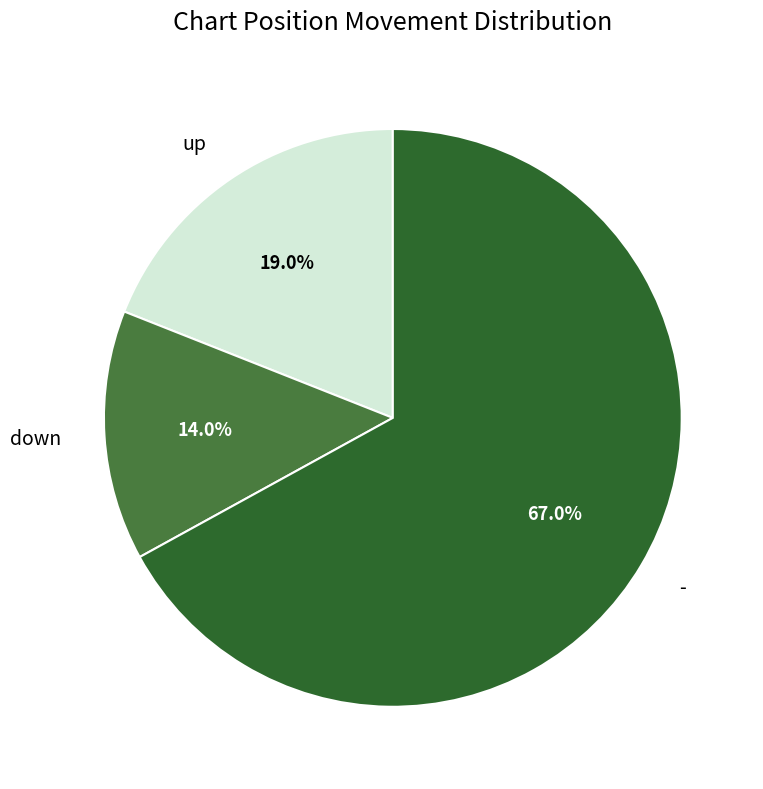

What is the smallest slice in the pie chart?

down